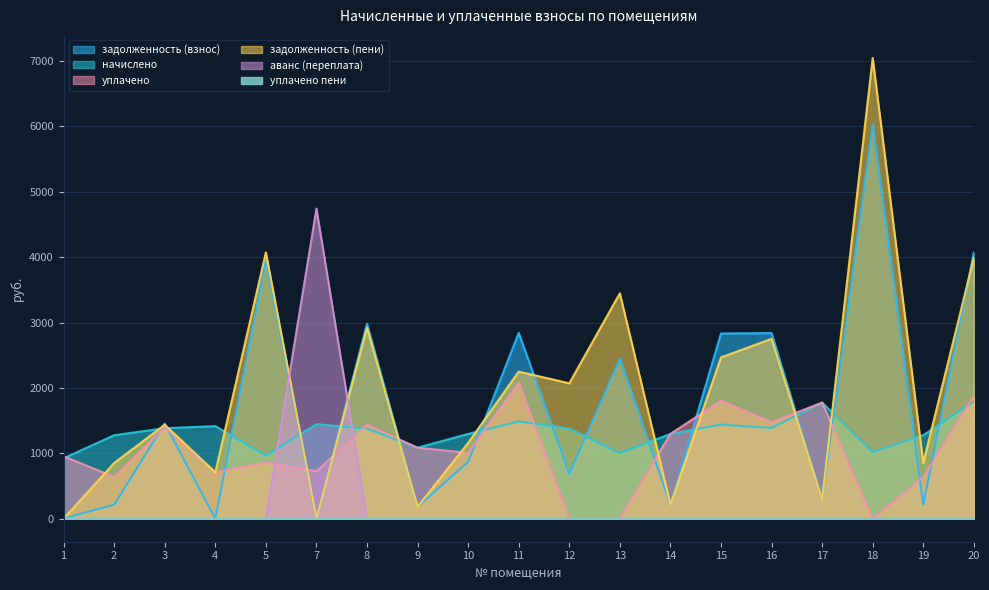

How many times do начислено and уплачено cross each other?

7